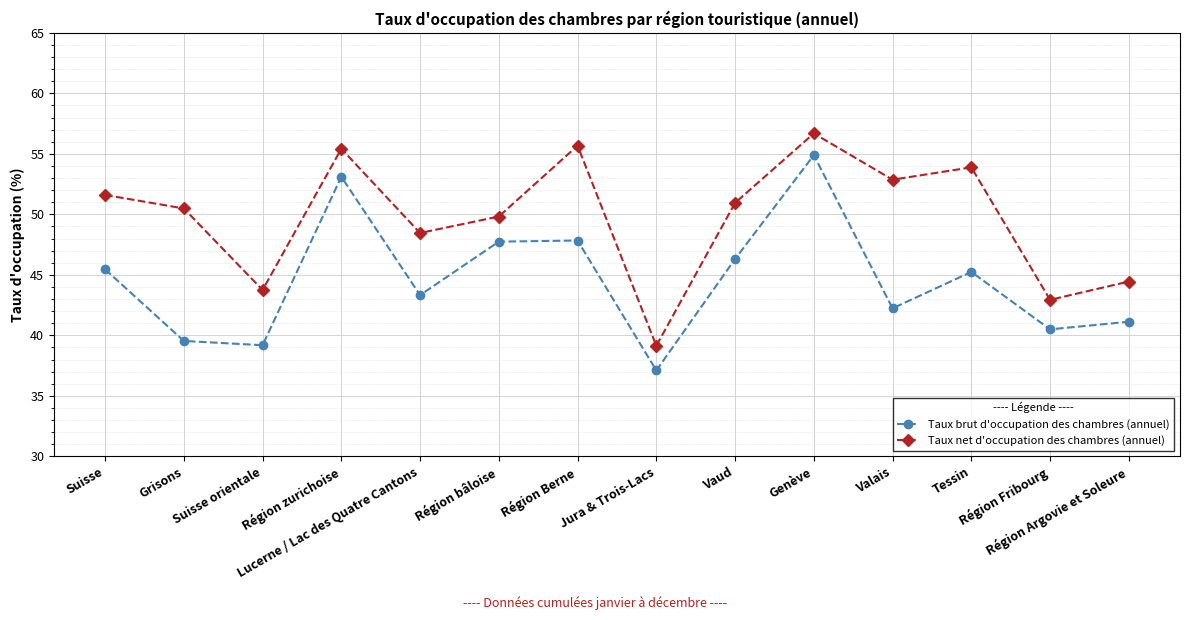

At which label does Taux net d'occupation des chambres (annuel) reach its minimum?

Jura & Trois-Lacs